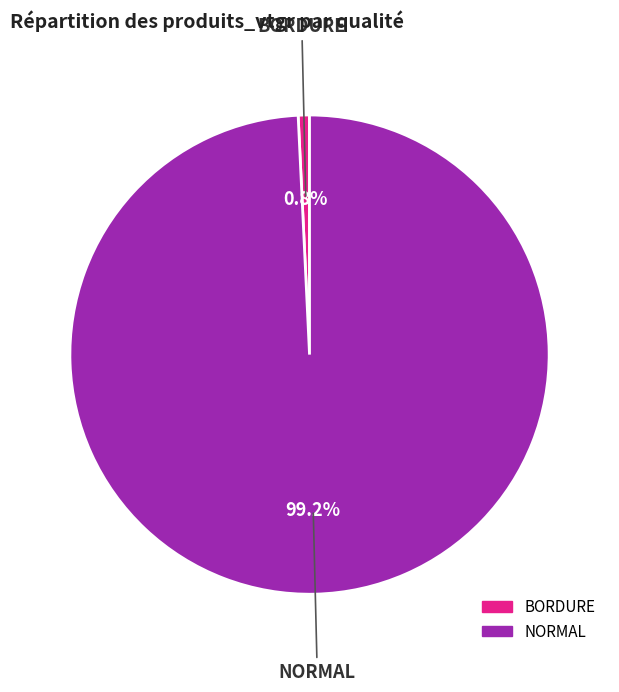

Is there a majority slice in this chart?

Yes